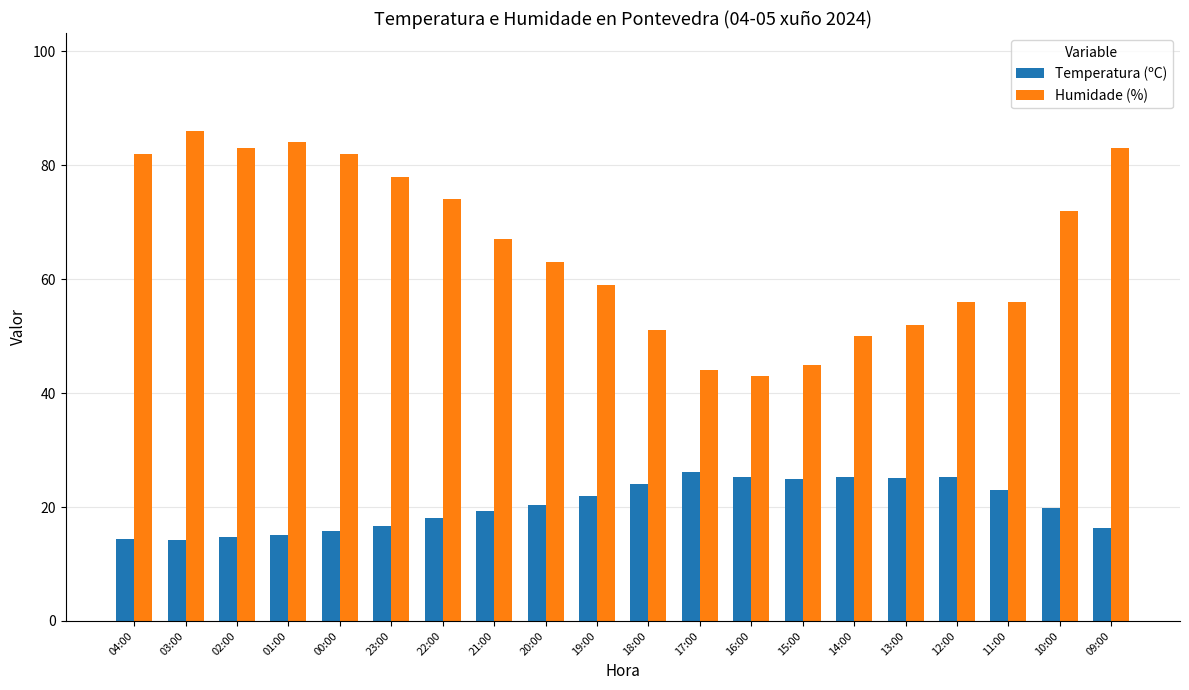

How many bars are there in each group?

2